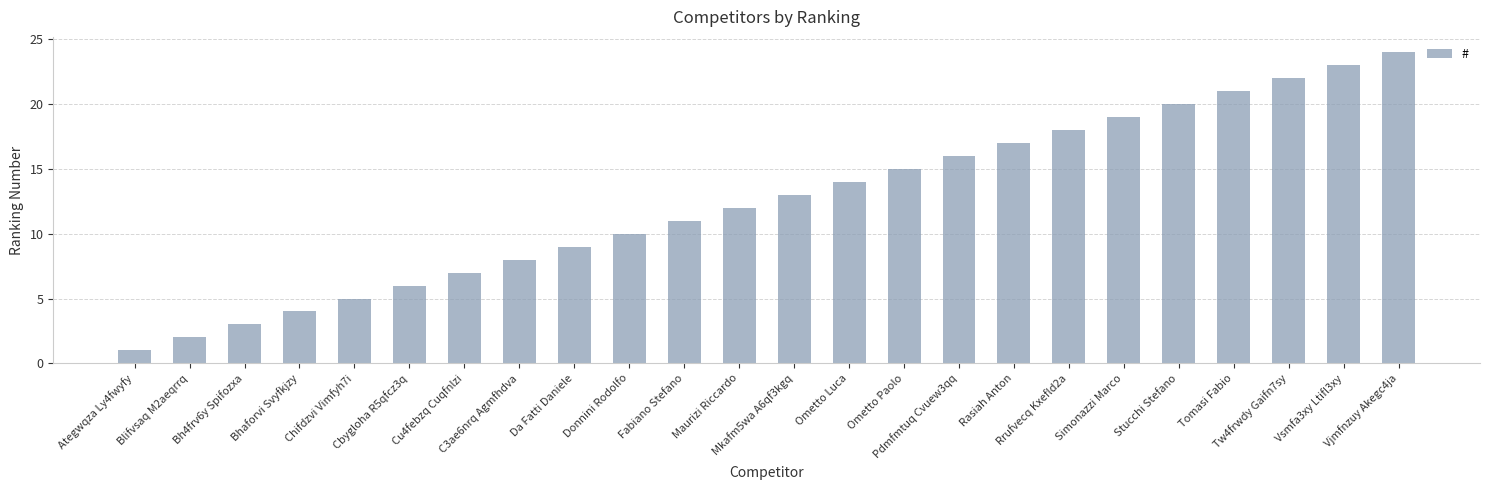

Reading left to right, transcribe all the data shown in this chart.

Ategwqza Ly4fwyfy=1	Blifvsaq M2aeqrrq=2	Bh4frv6y Spifozxa=3	Bhaforvi Svyfkjzy=4	Chifdzvi Vimfyh7i=5	Cbygloha R5qfcz3q=6	Cu4febzq Cuqfnlzi=7	C3ae6nrq Agmfhdva=8	Da Fatti Daniele=9	Donnini Rodolfo=10	Fabiano Stefano=11	Maurizi Riccardo=12	Mkafm5wa A6qf3kgq=13	Ometto Luca=14	Ometto Paolo=15	Pdmfmtuq Cvuew3qq=16	Rasiah Anton=17	Rrufvecq Kxefld2a=18	Simonazzi Marco=19	Stucchi Stefano=20	Tomasi Fabio=21	Tw4frwdy Gaifn7sy=22	Vsmfa3xy Ltifl3xy=23	Vjmfnzuy Akegc4ja=24